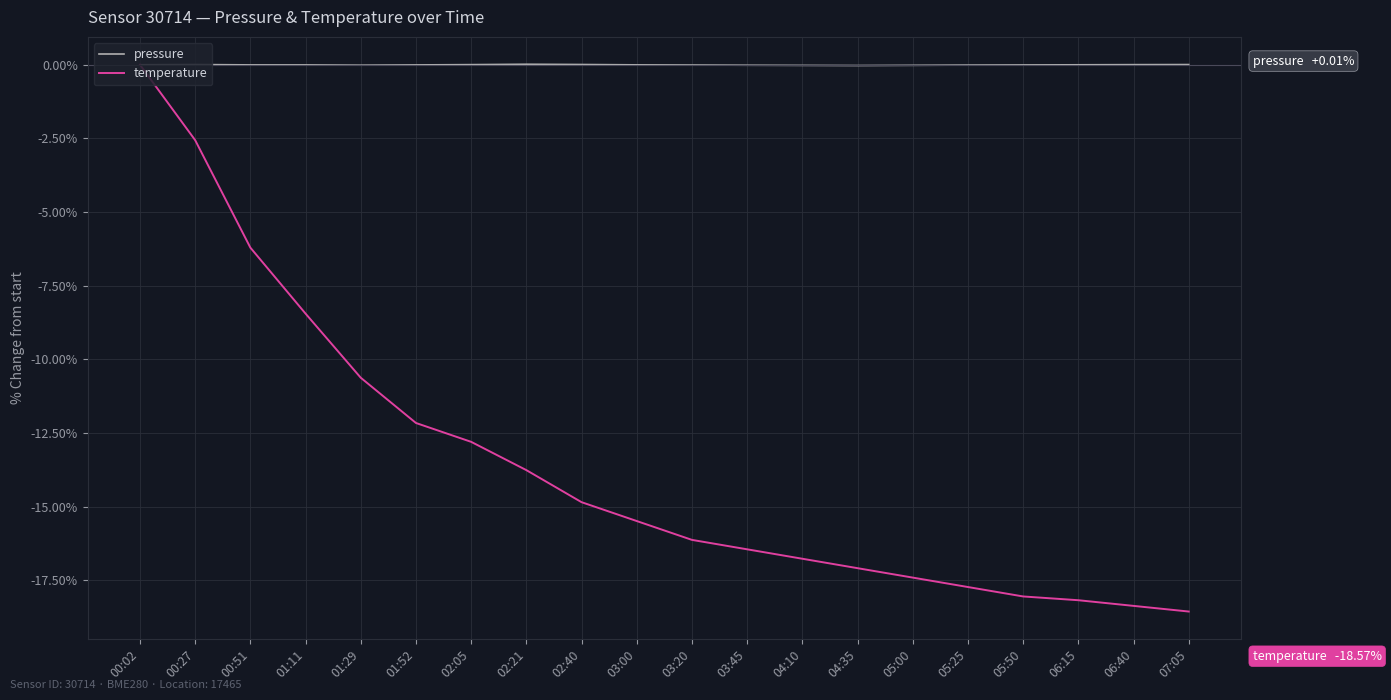

What is the lowest value of the temperature series?

-18.6